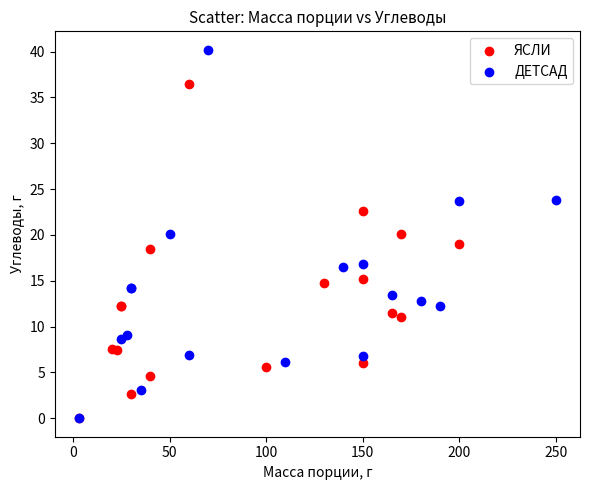

What are all the series names shown in the legend?

ЯСЛИ, ДЕТСАД